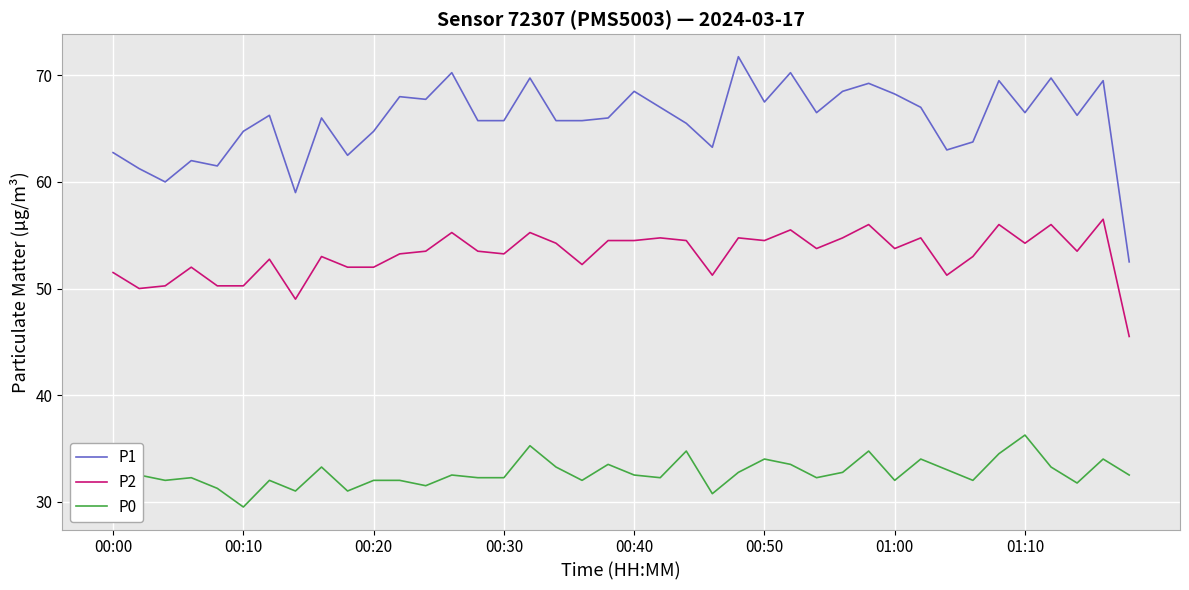

Which series has the largest total across all categories?

P1